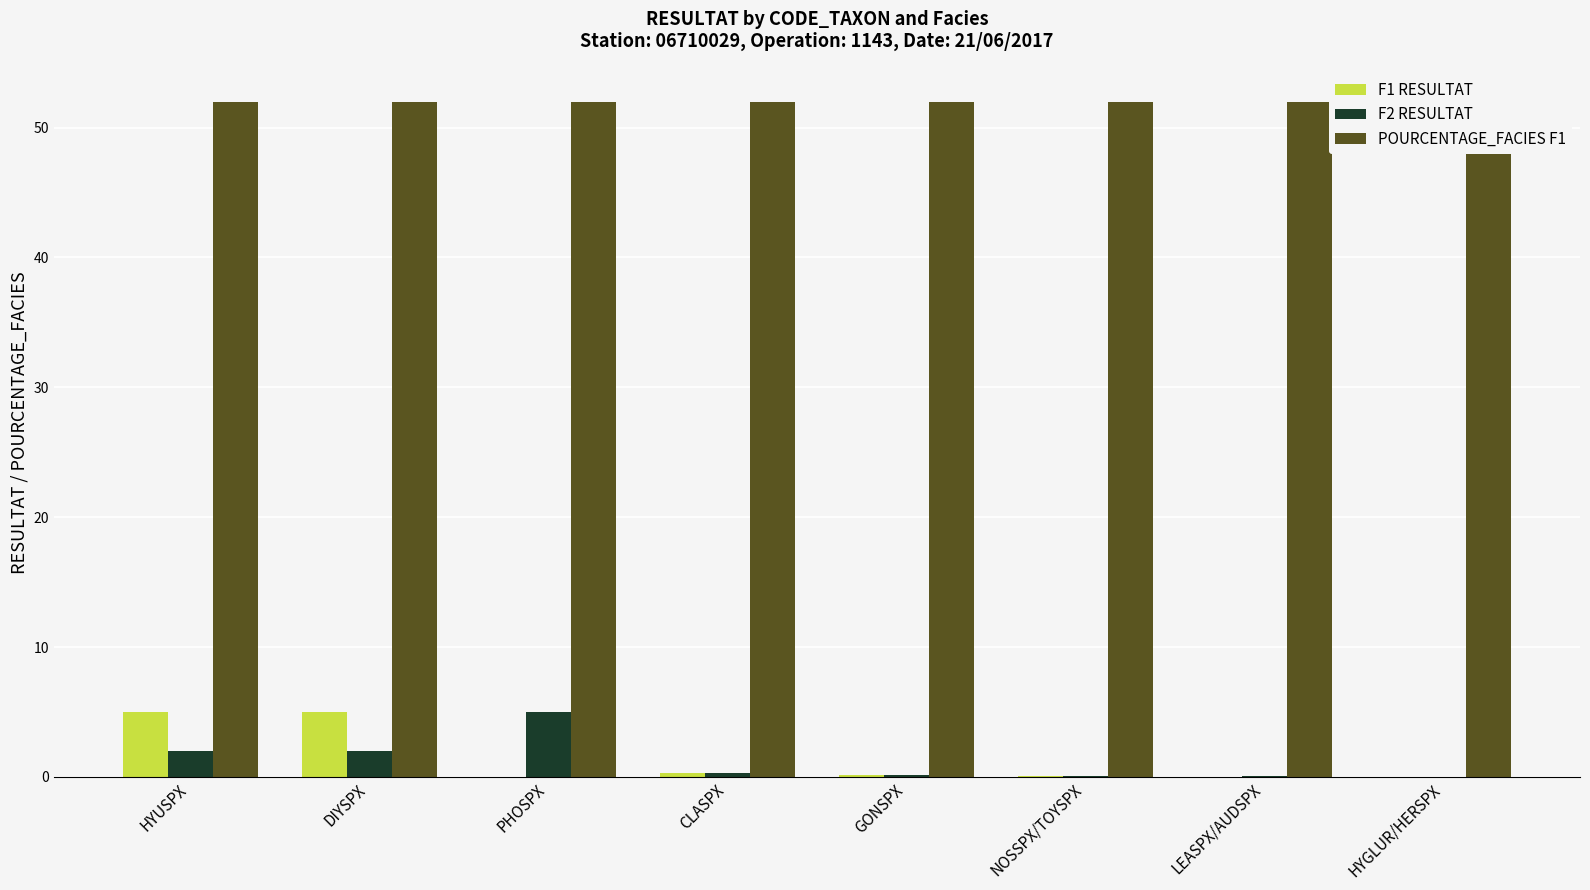

What is the sum of the F1 RESULTAT values at HYGLUR/HERSPX and CLASPX?

0.3